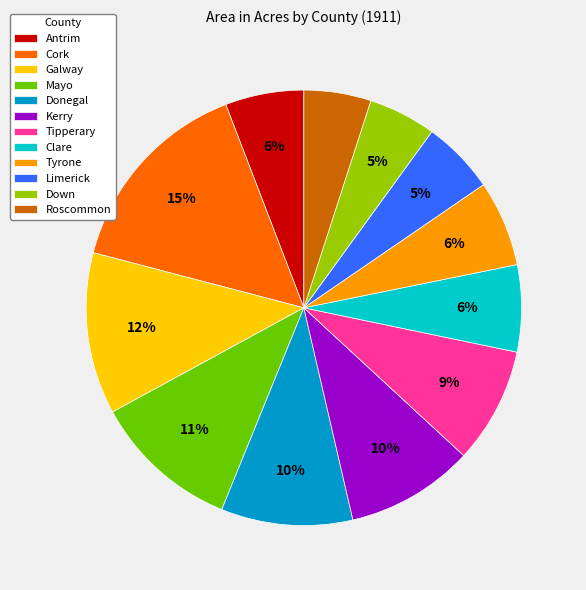

The Galway slice represents 12% of the pie. True or false?

True